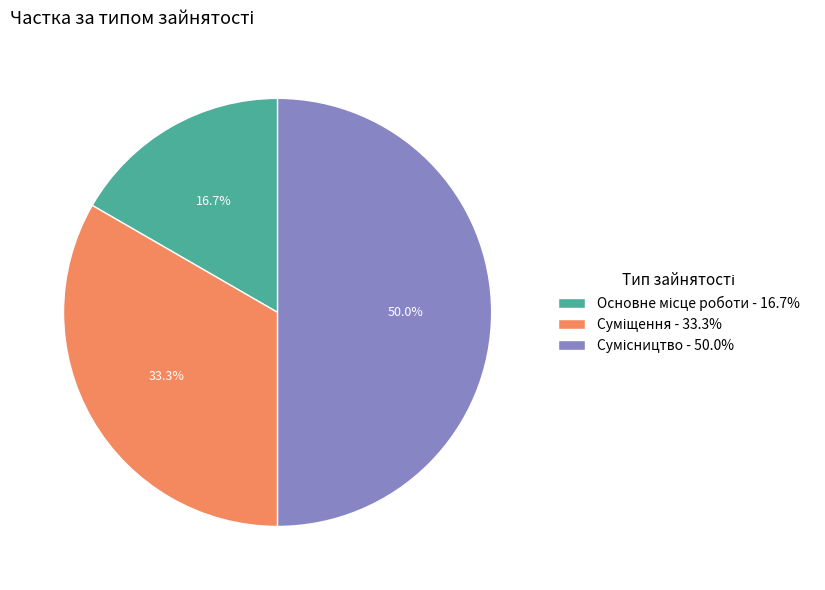

Which category has the biggest portion of the pie?

Сумісництво